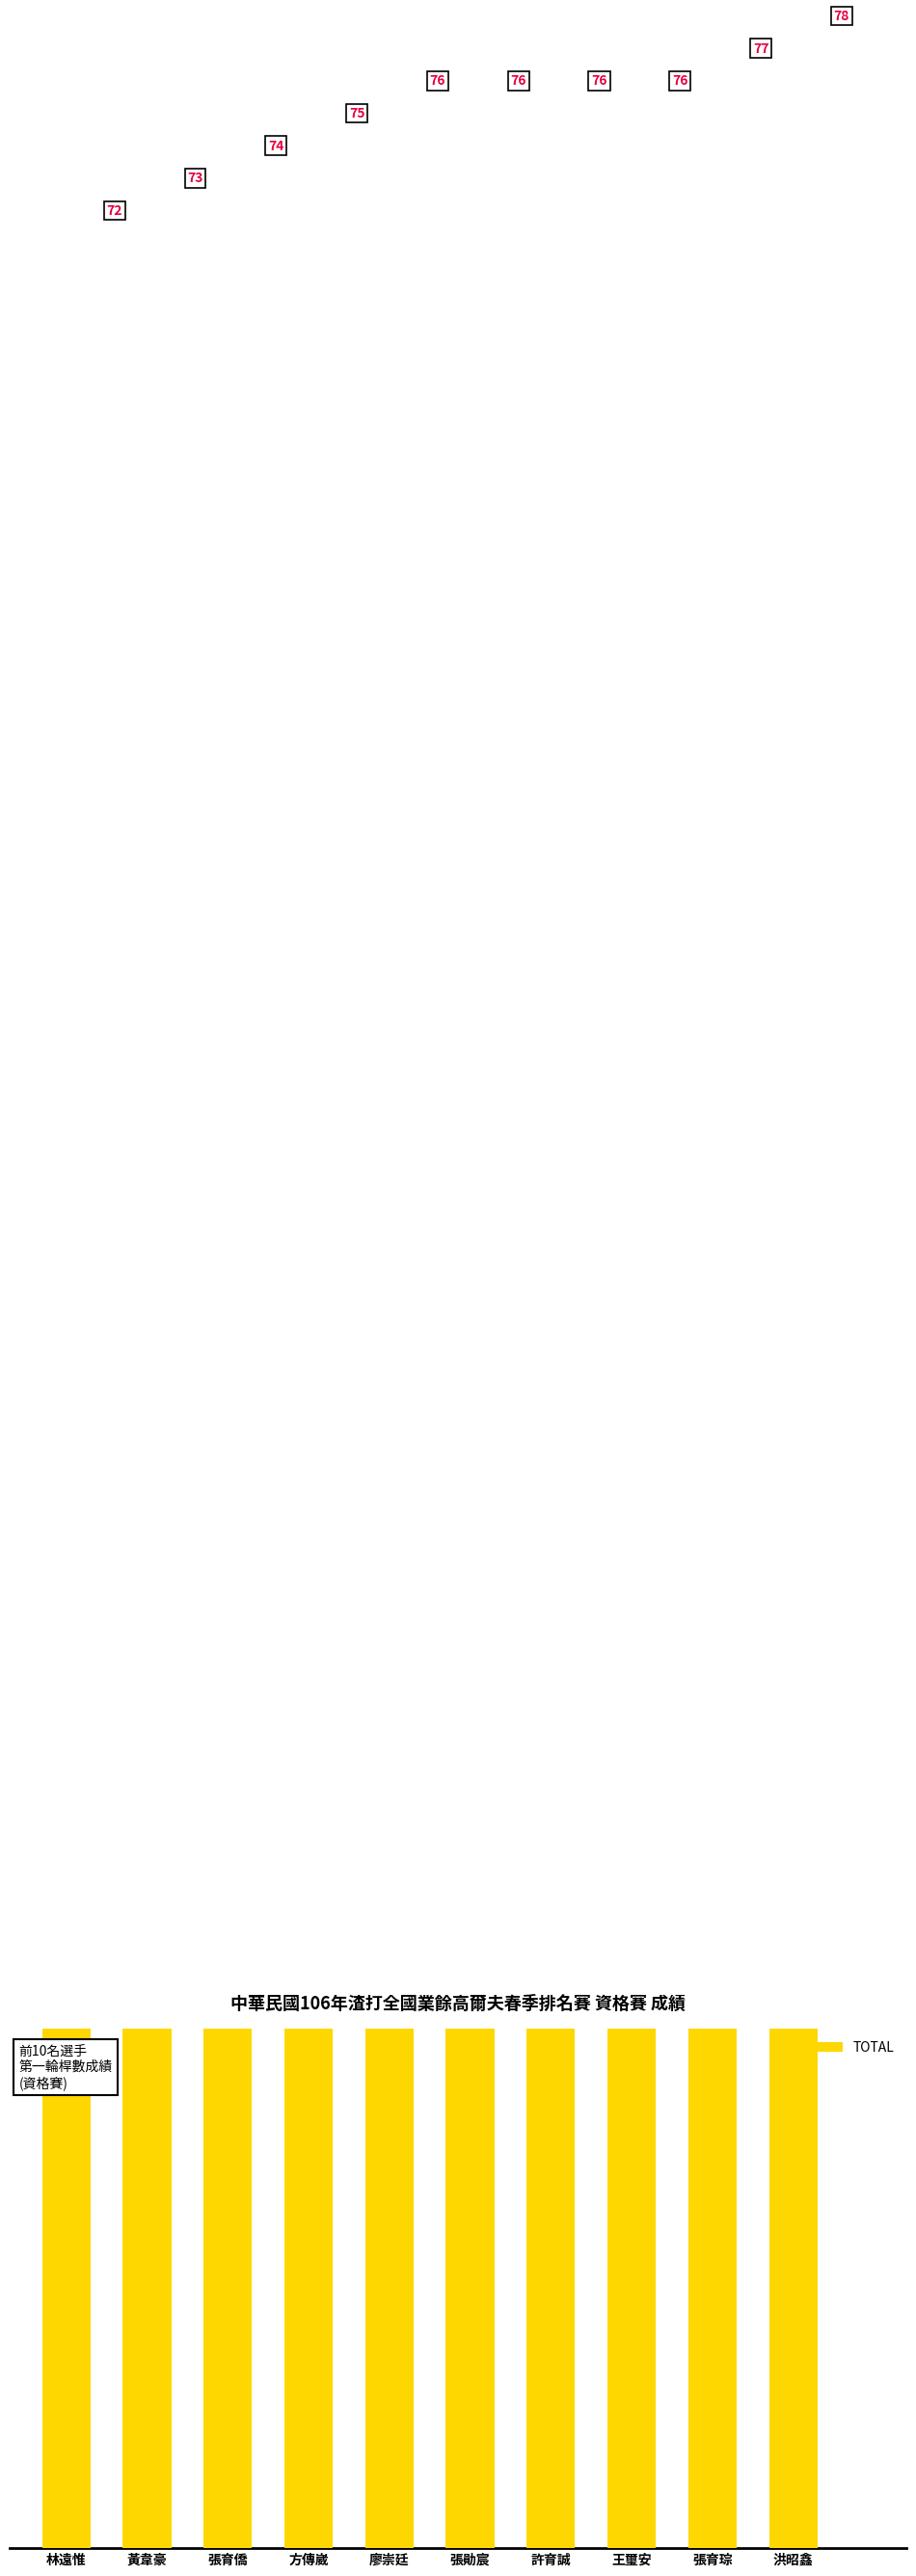

Rank the categories by value from highest to lowest.

洪昭鑫, 張育琮, 廖崇廷, 張勛宸, 許育誠, 王璽安, 方傳崴, 張育僑, 黃韋豪, 林遠惟